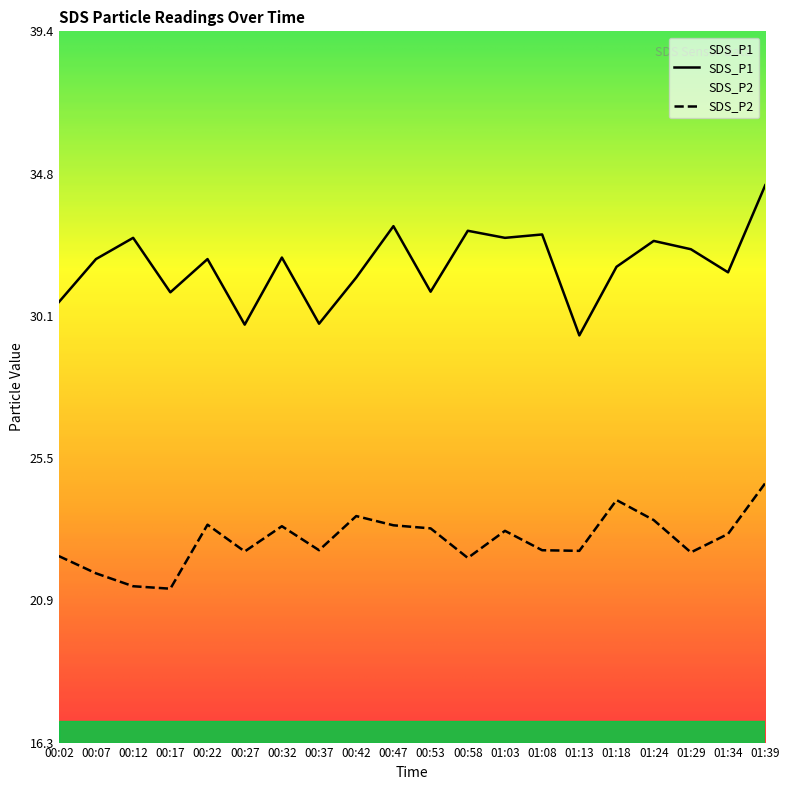

Which series has the largest total across all categories?

SDS_P1